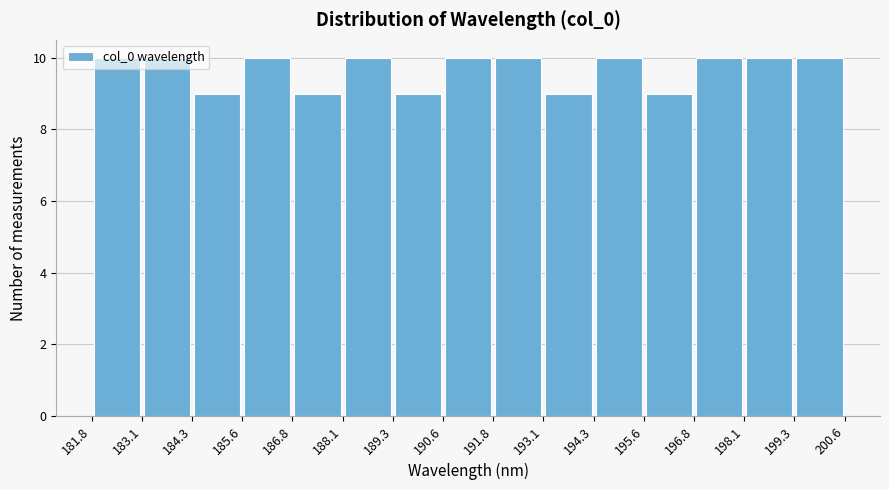

How tall is the bar that spans 193.1 to 194.3 on the x-axis? The values are not printed on the chart, so give them approximately, as read against the axis.

9